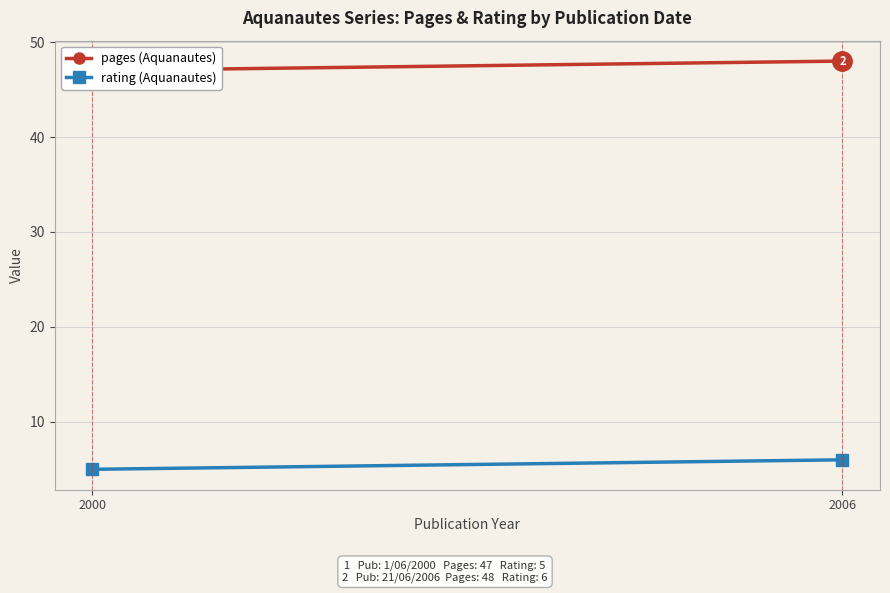

Is it true that rating (Aquanautes) equals 2 at 2000?

False